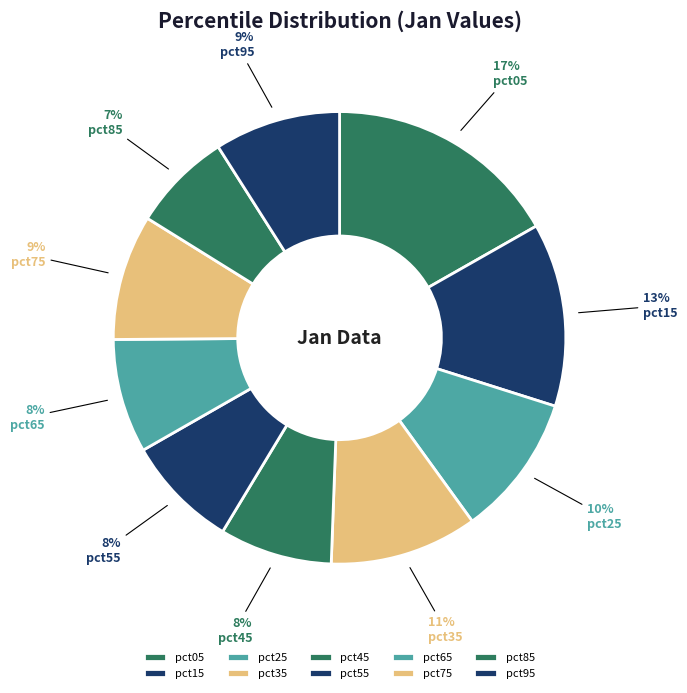

What percentage is NOT represented by pct25?

89.9%